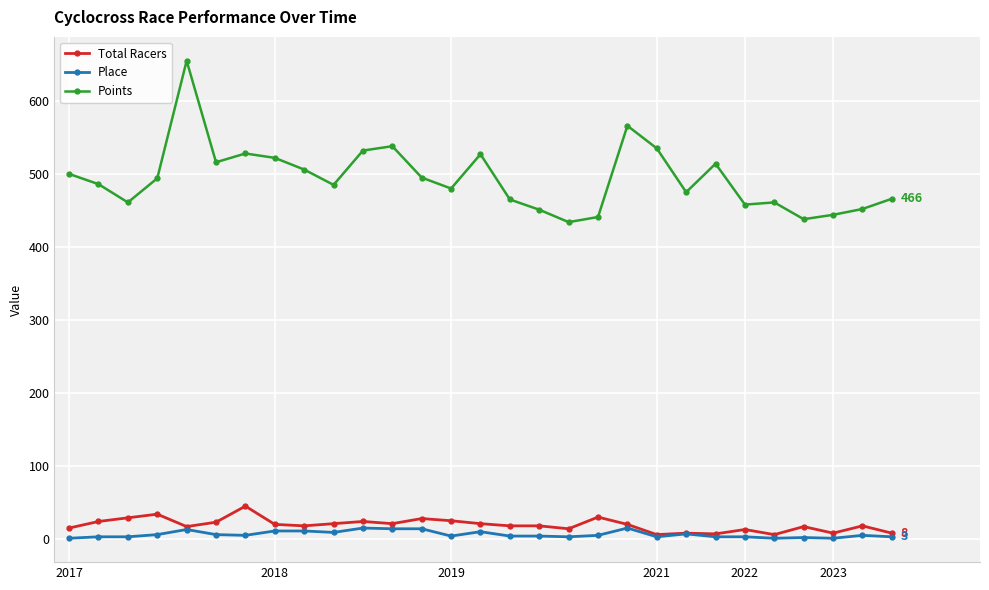

True or false: Points has more than 1 points higher than both neighbors.

True